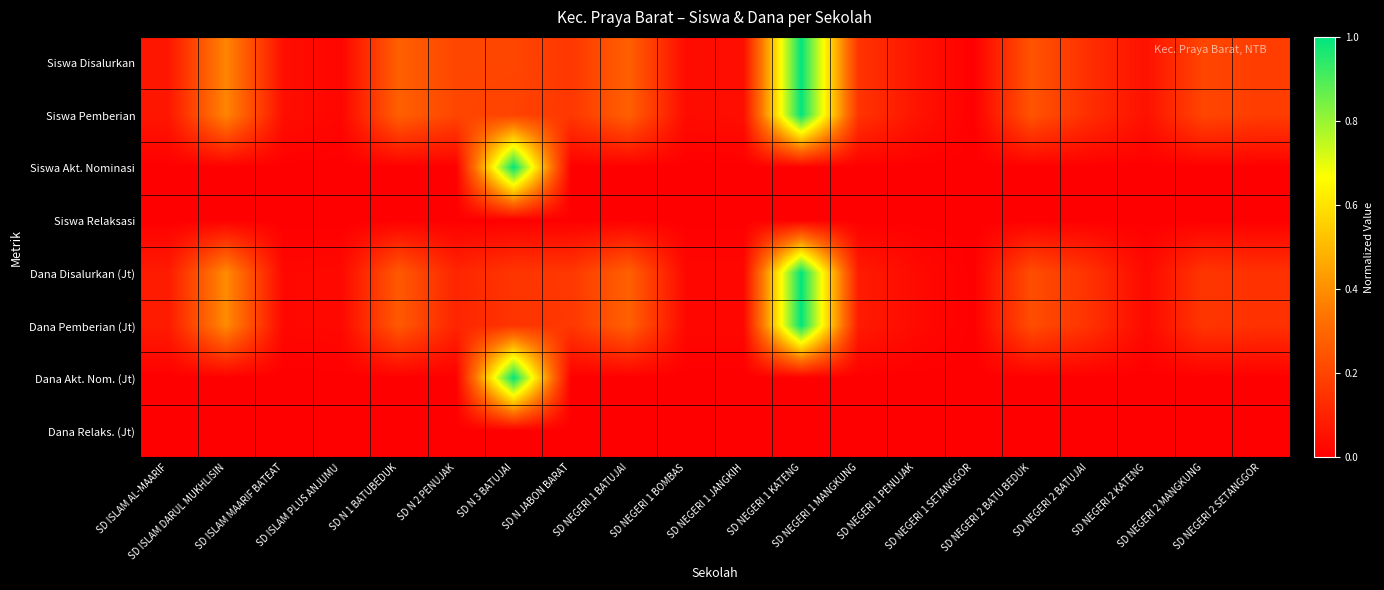

How many distinct data groups are displayed?

8